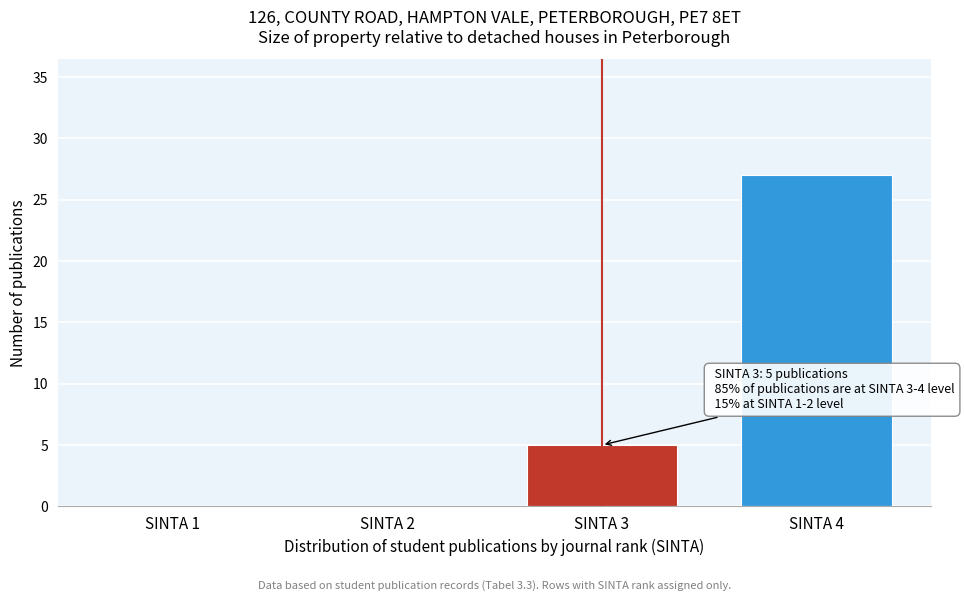

Reading left to right, list all the values displayed in this chart.

SINTA 1=0	SINTA 2=0	SINTA 3=5	SINTA 4=27